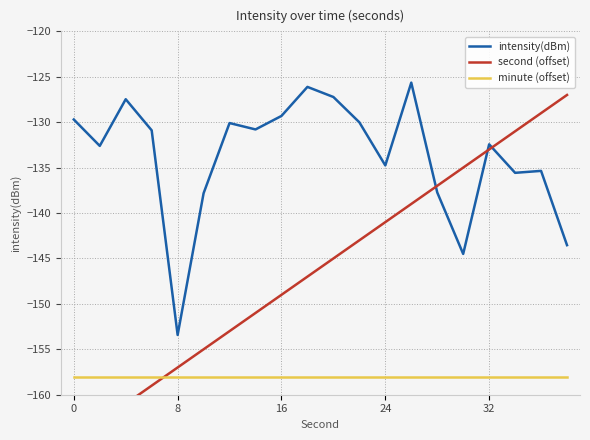

Which series has the largest range (max minus min)?

second (offset)